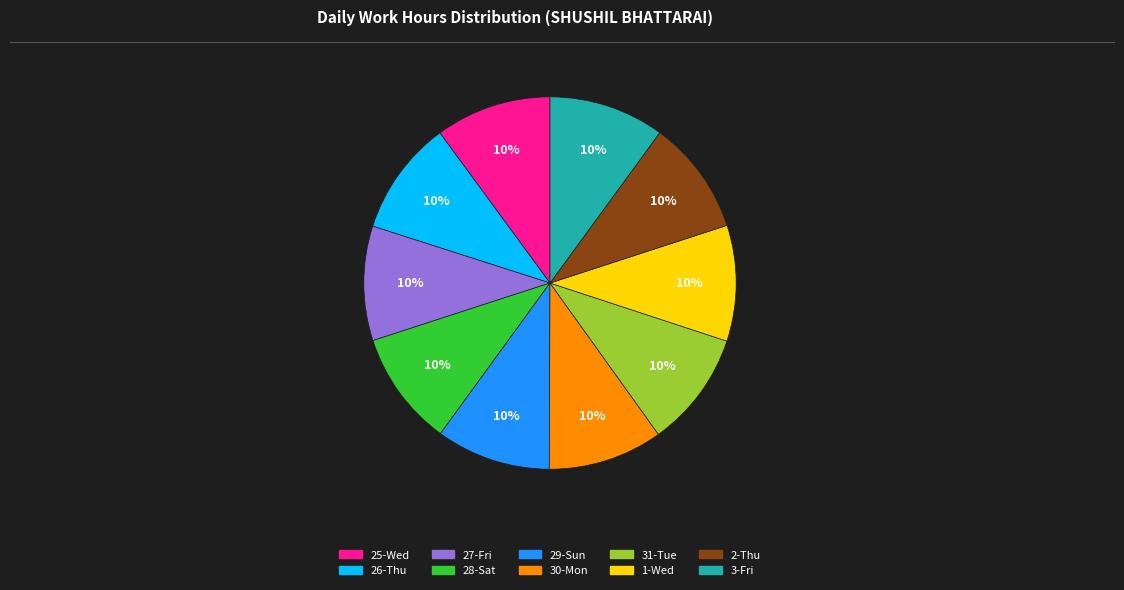

Does 28-Sat represent more than half of the total?

No